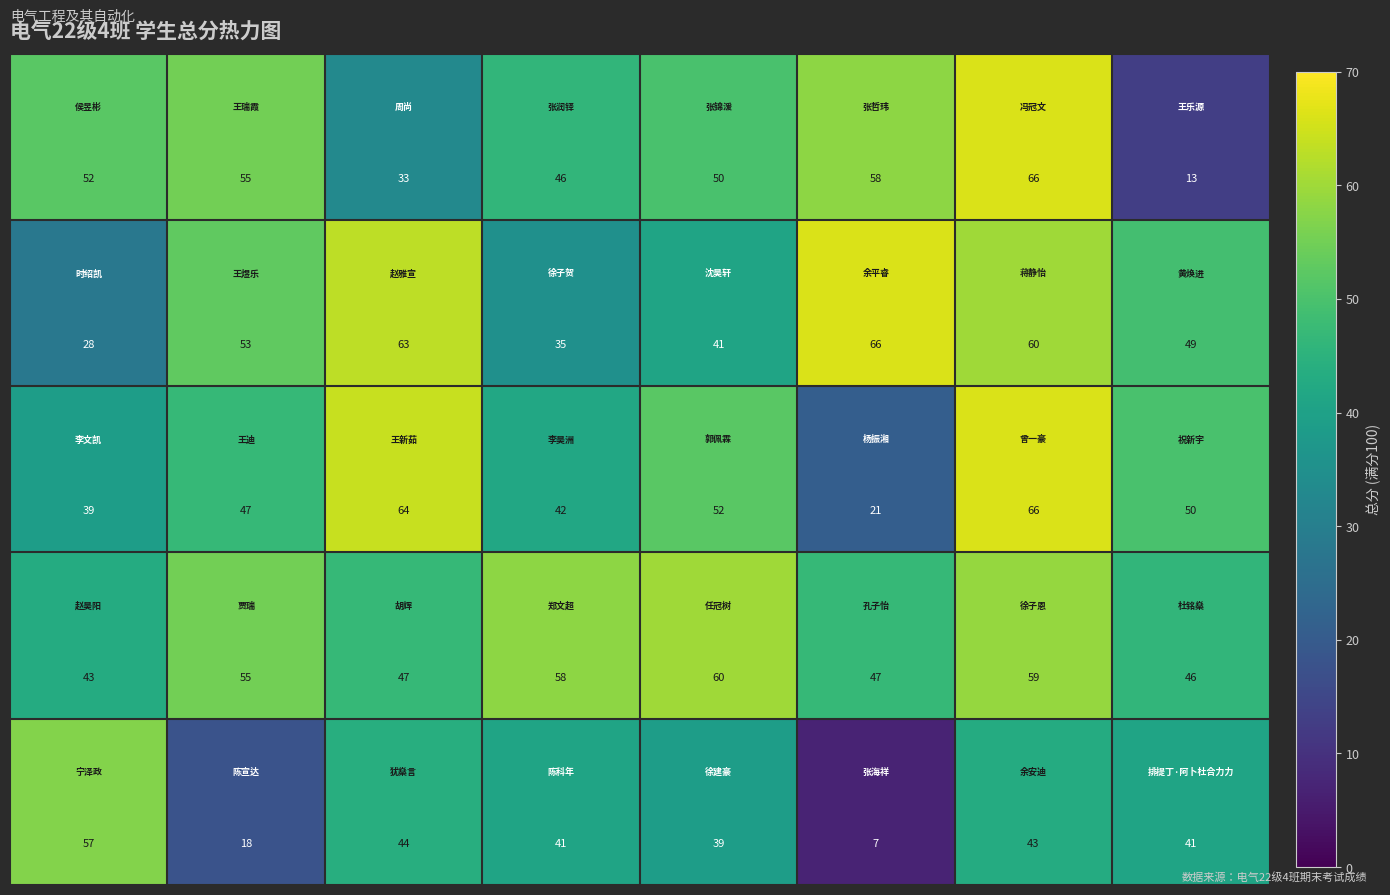

At how many categories does at least one series exceed 42?

8